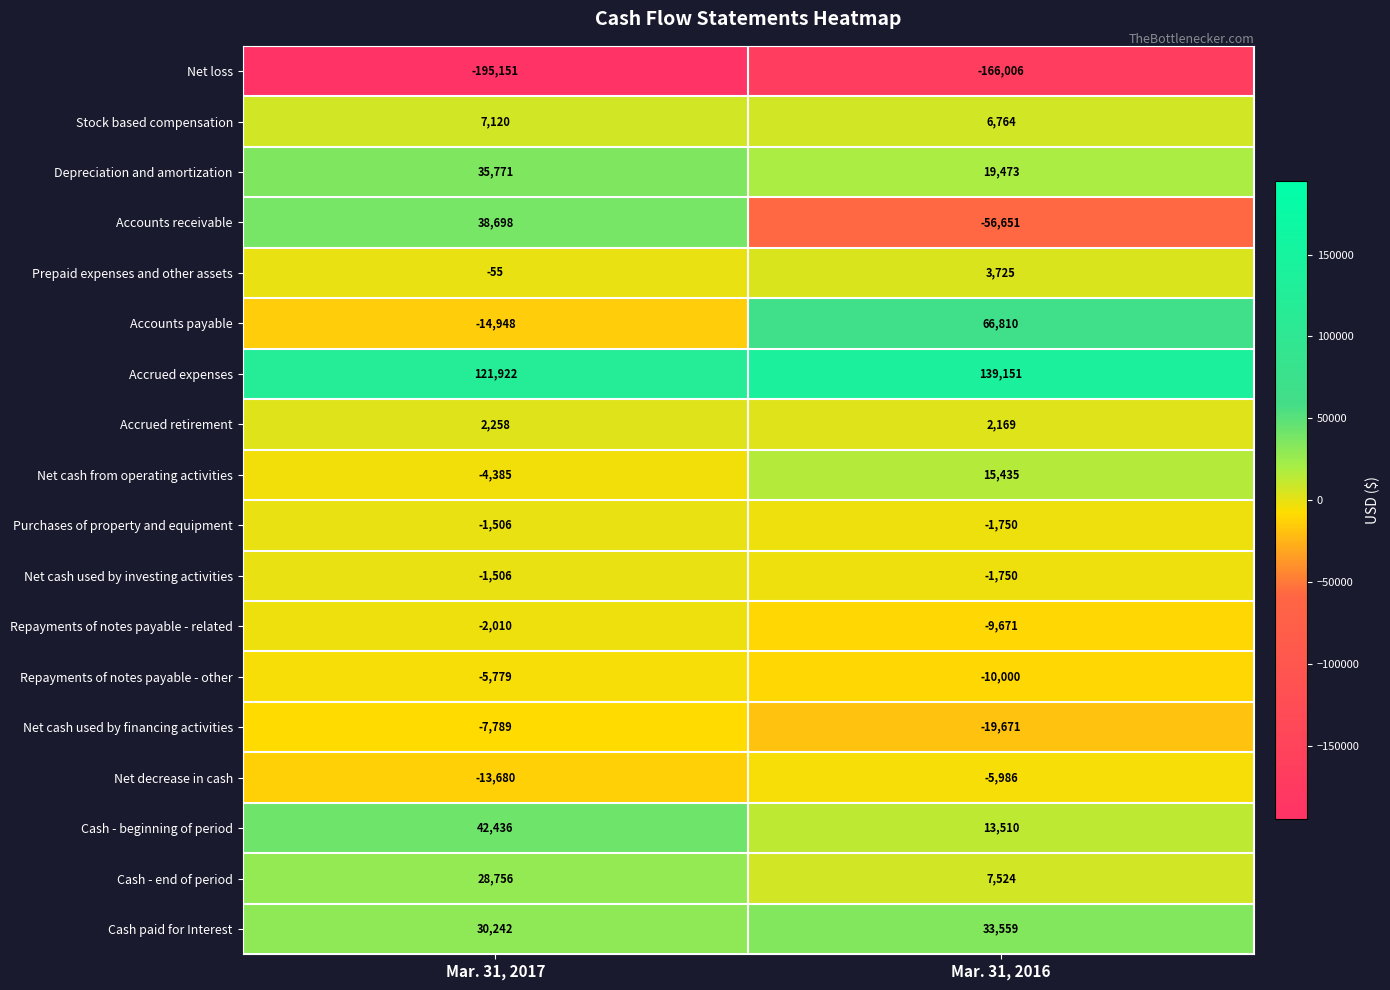

Which series changed the most between Mar. 31, 2017 and Mar. 31, 2016?

Accounts receivable